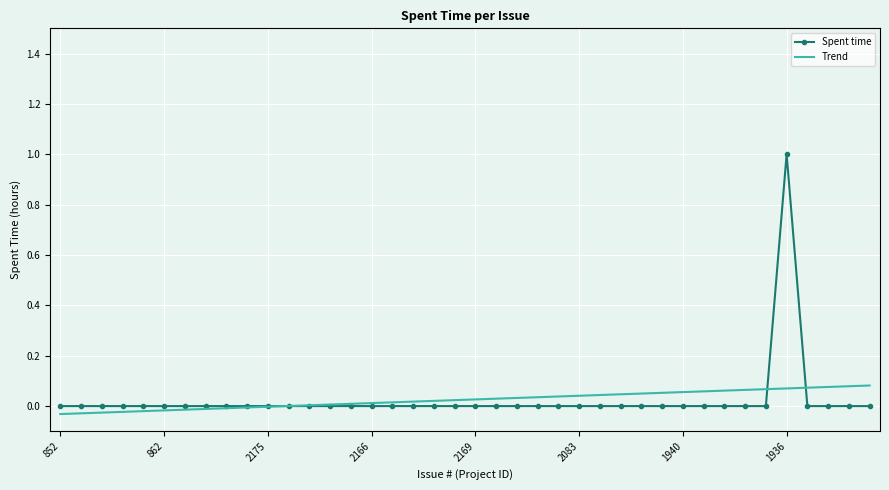

What is the maximum value shown in the chart?

1.0